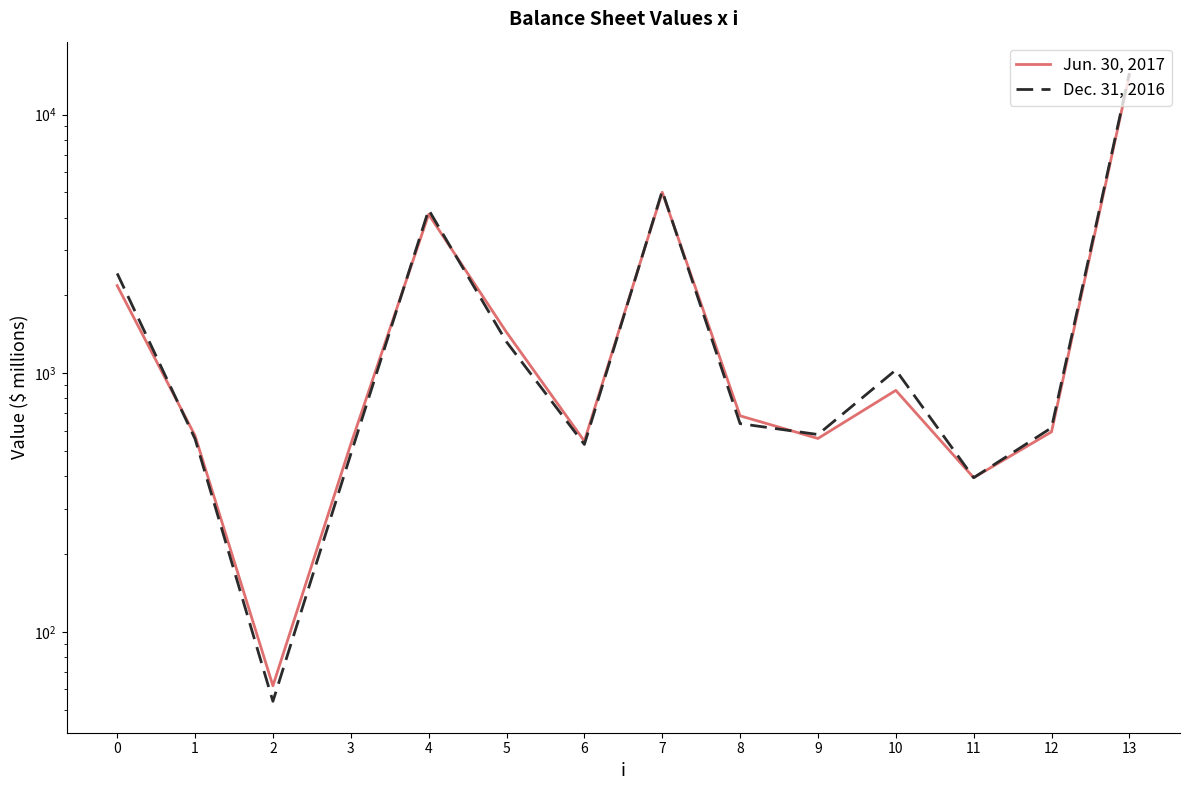

At how many categories does at least one series exceed 823?

6